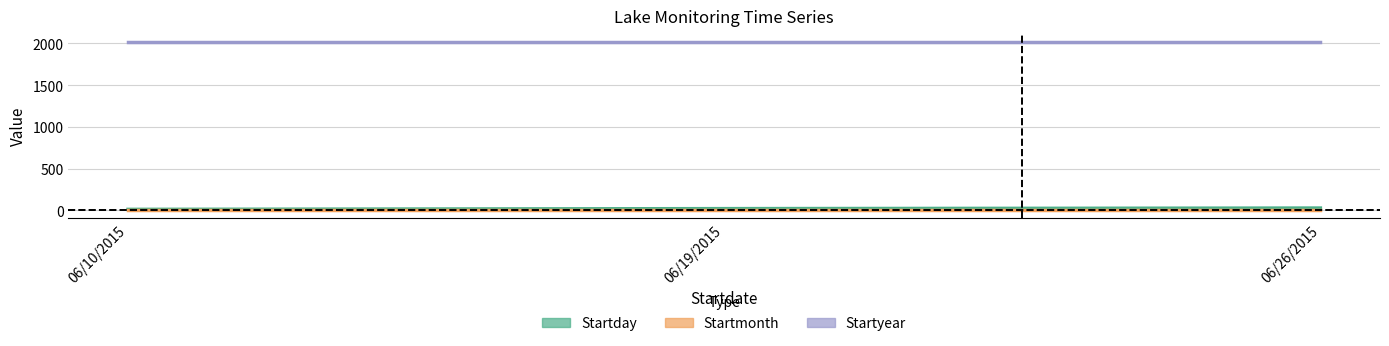

List the labels in order of Startday value, smallest first.

06/10/2015, 06/19/2015, 06/26/2015